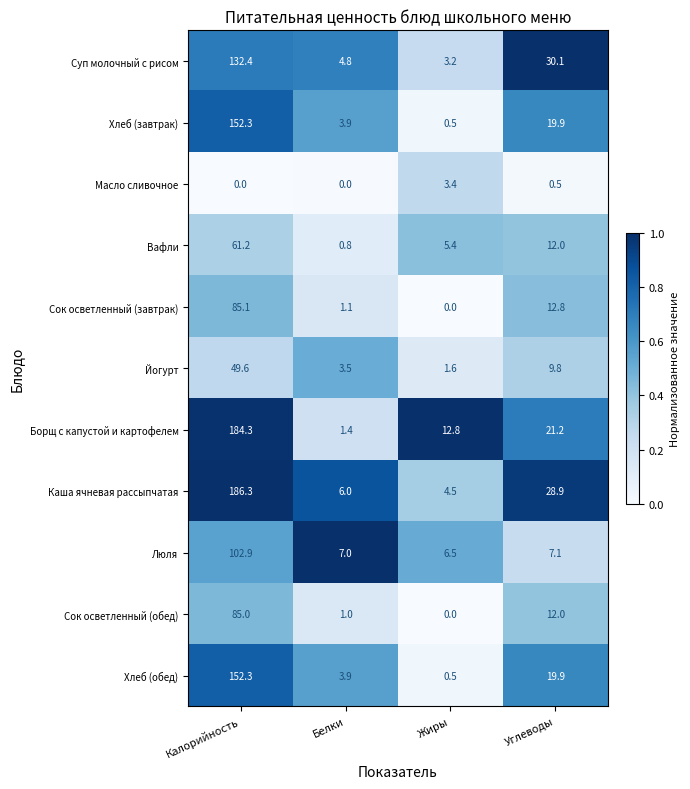

At which category is the sum across all series the highest?

Калорийность